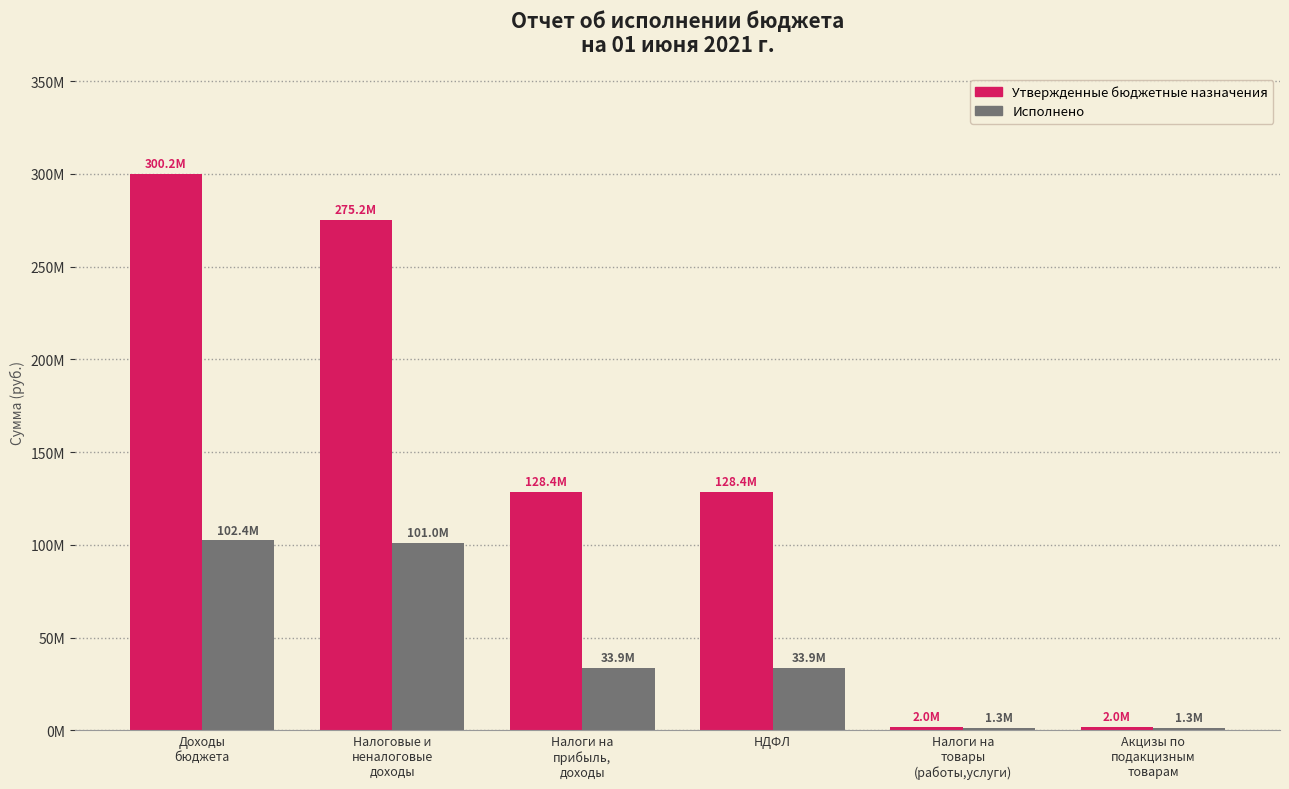

What is the label of the 2nd bar from the left?

Налоговые и
неналоговые
доходы